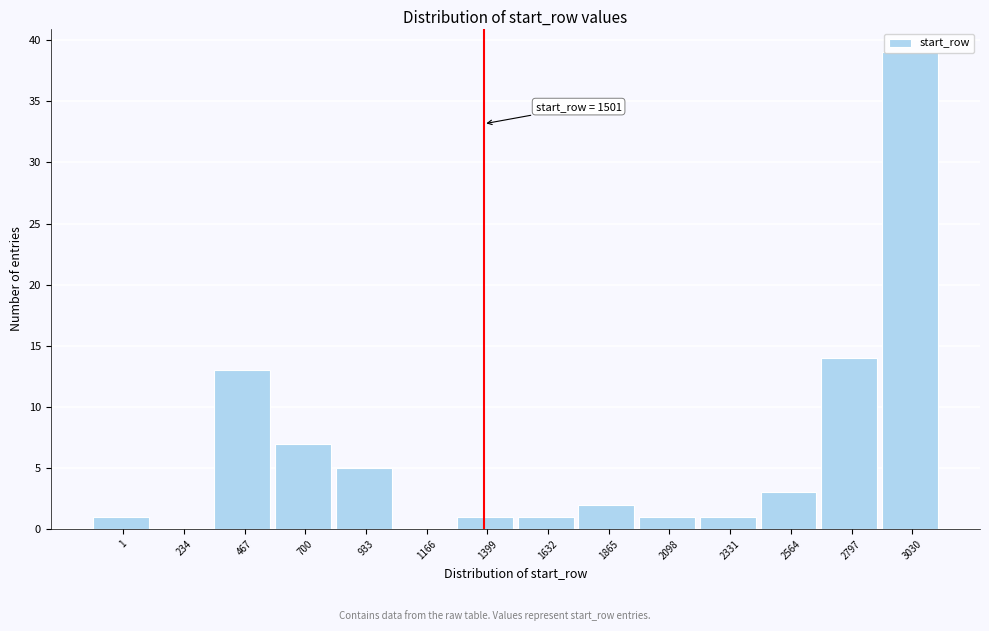

The chart shows a value of 2 at 933. True or false?

False